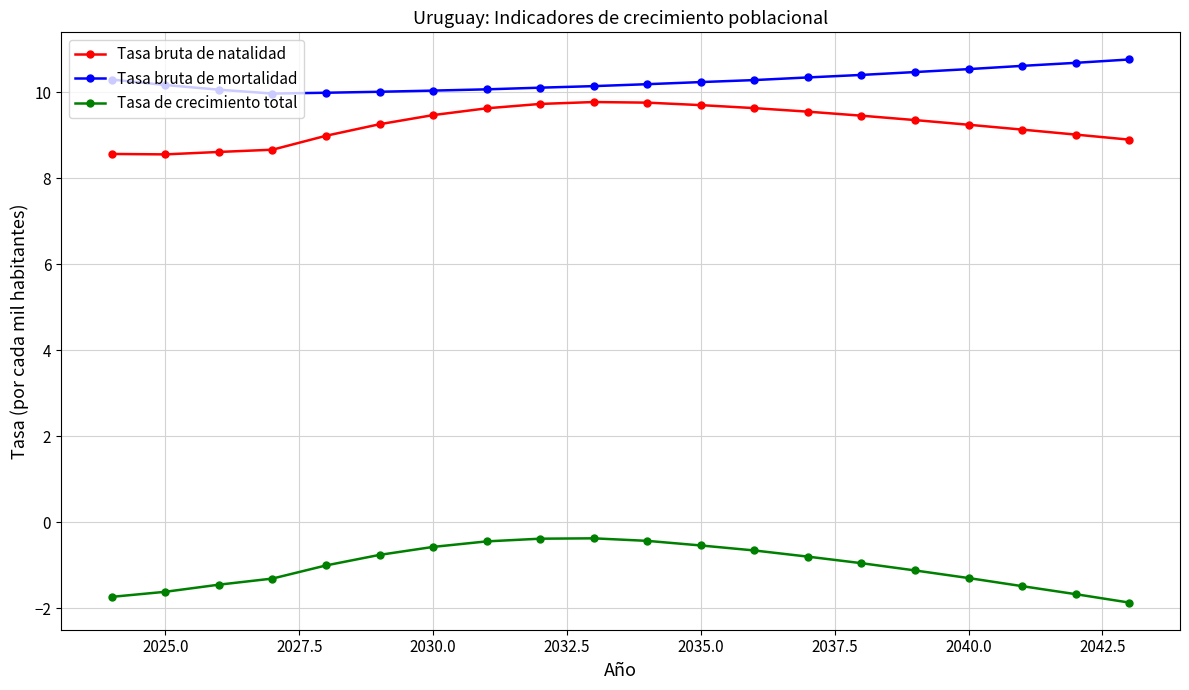

Does the chart display data point markers on the line(s)?

Yes